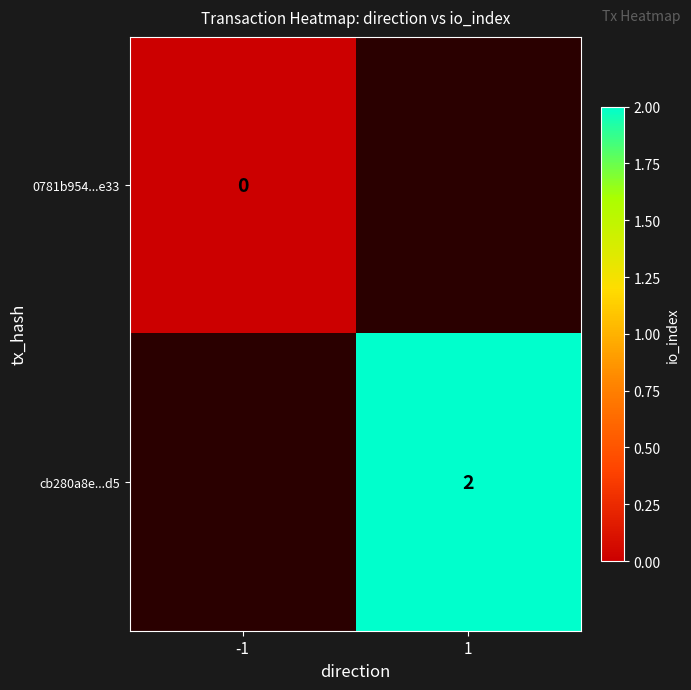

True or false: cb280a8e...d5 has a value of 1 at 1.

False